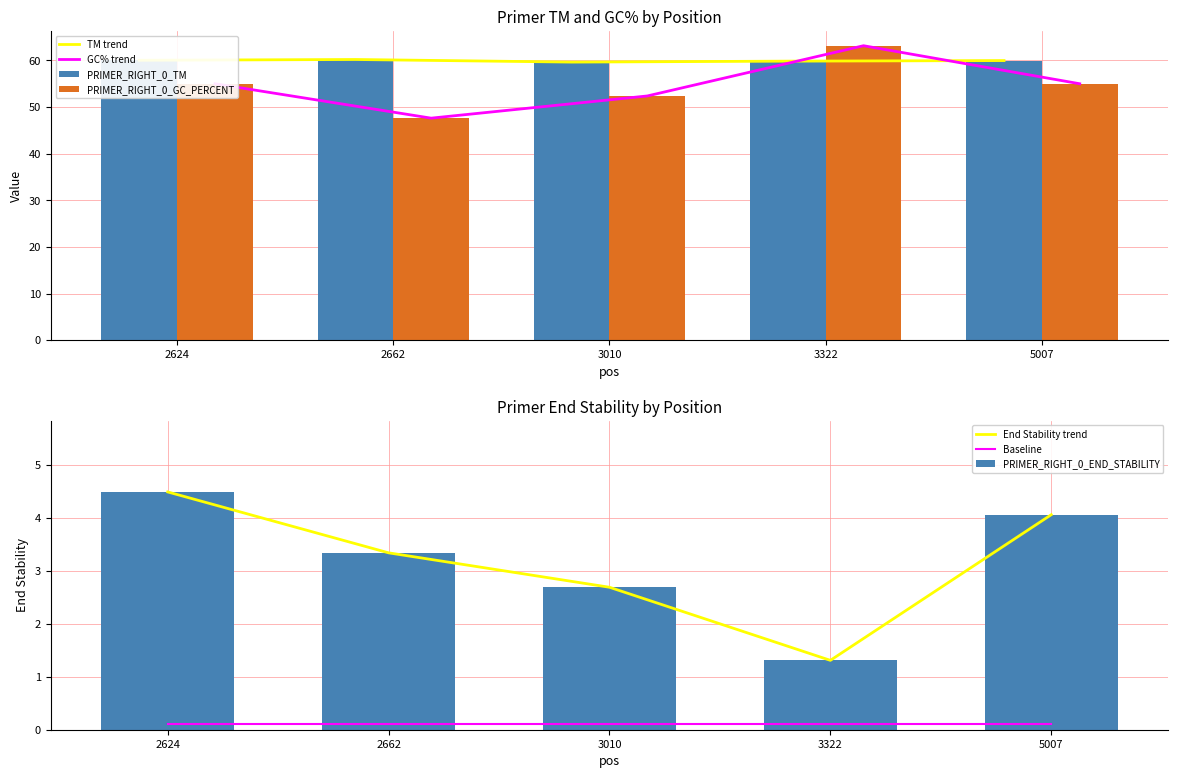

Is it true that PRIMER_RIGHT_0_END_STABILITY equals 1.5 at 2662?

False